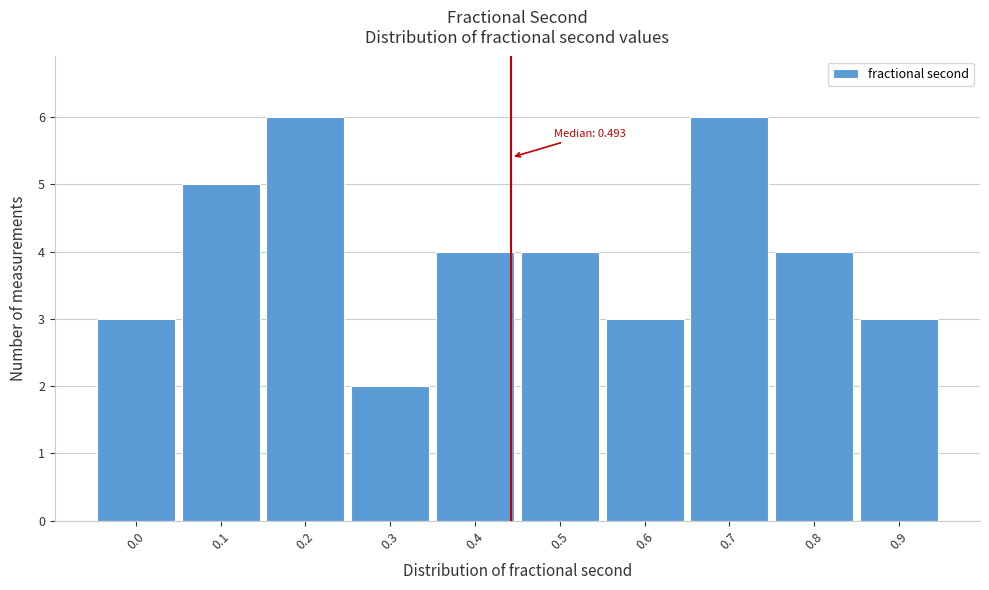

Reading left to right, list all the values displayed in this chart.

0.0=3	0.1=5	0.2=6	0.3=2	0.4=4	0.5=4	0.6=3	0.7=6	0.8=4	0.9=3